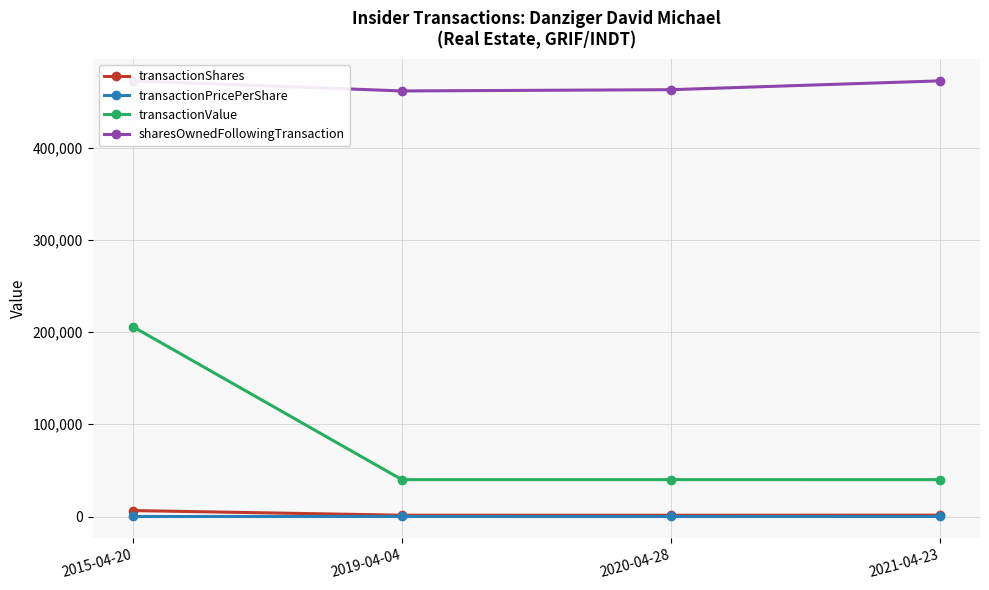

Is it true that transactionShares equals 1484.0 at 2021-04-23?

True